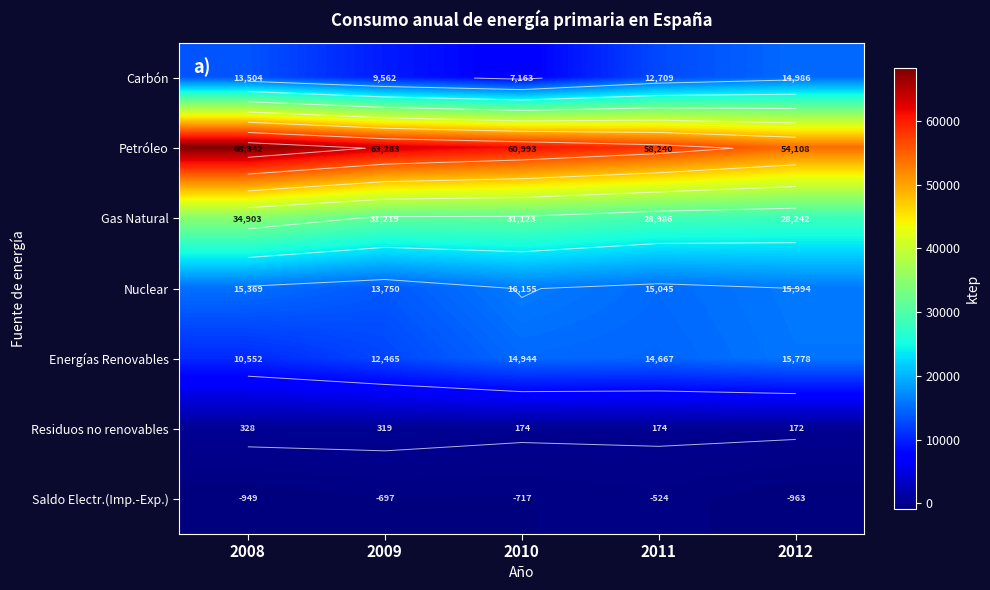

List the labels in order of Residuos no renovables value, smallest first.

2012, 2010, 2011, 2009, 2008